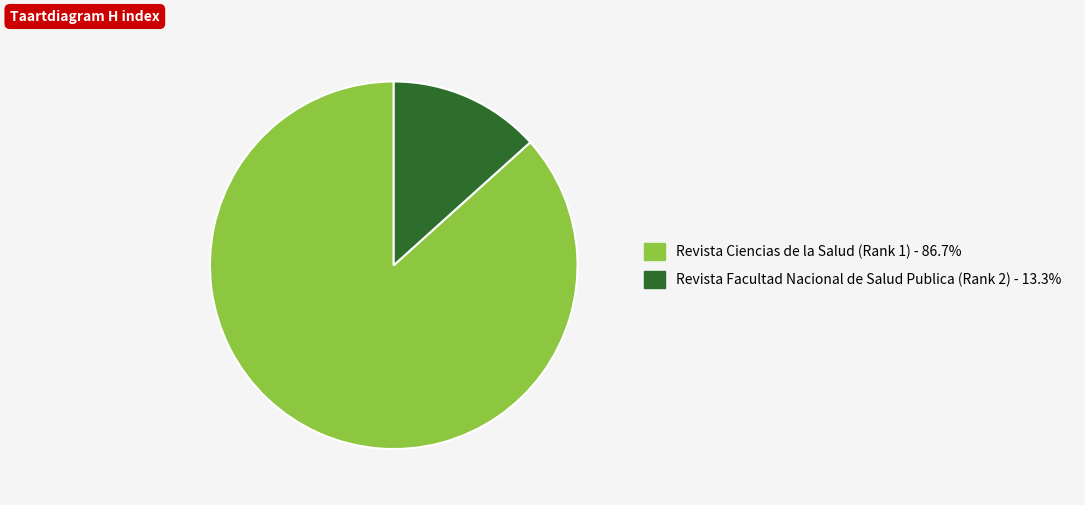

True or false: Revista Facultad Nacional de Salud Publica (Rank 2) accounts for 13% of the total.

True